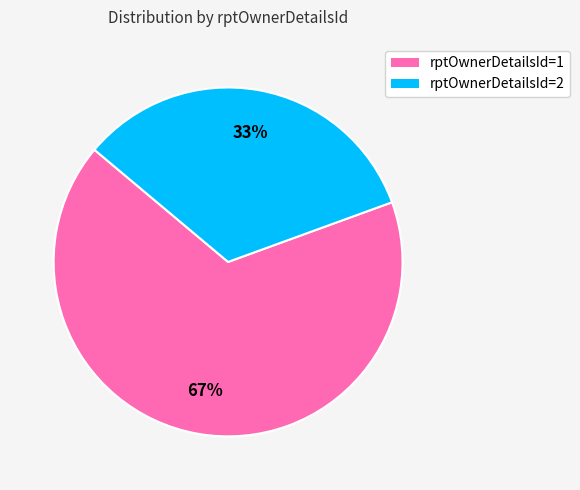

To the nearest percent, what is the average slice percentage?

50%